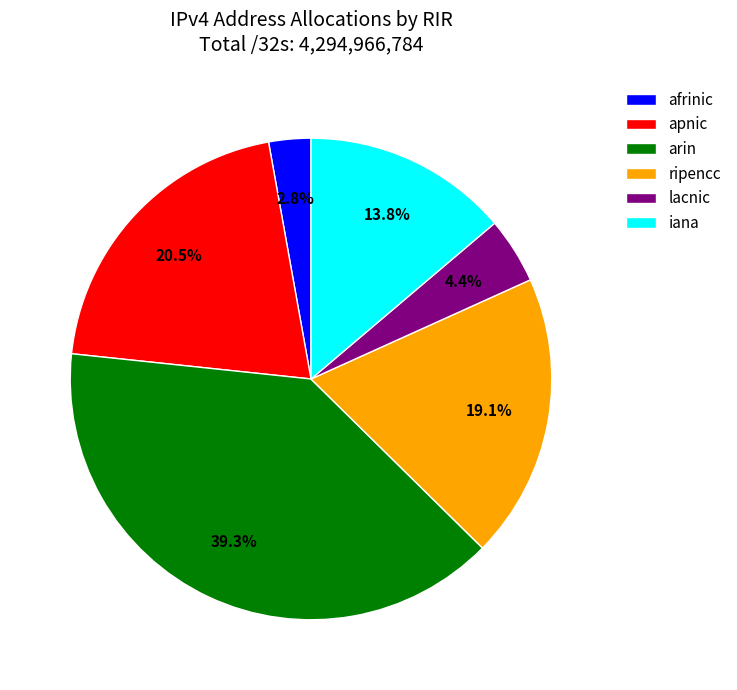

Count the number of slices in the pie.

6